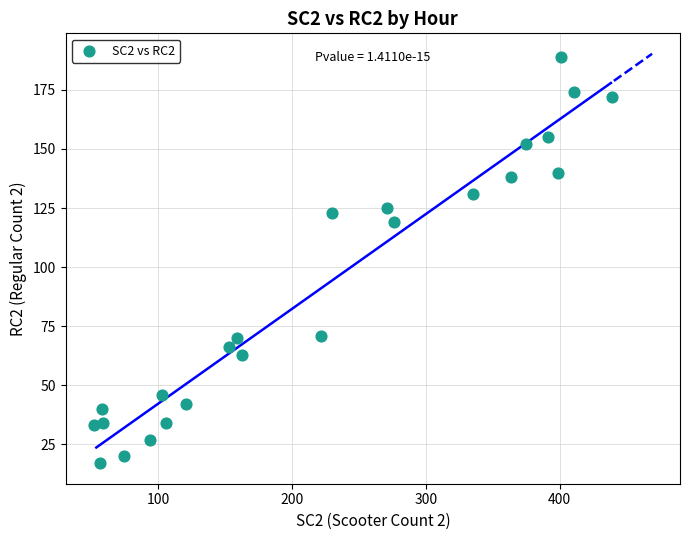

What is the range of Y values (max minus min)?

172